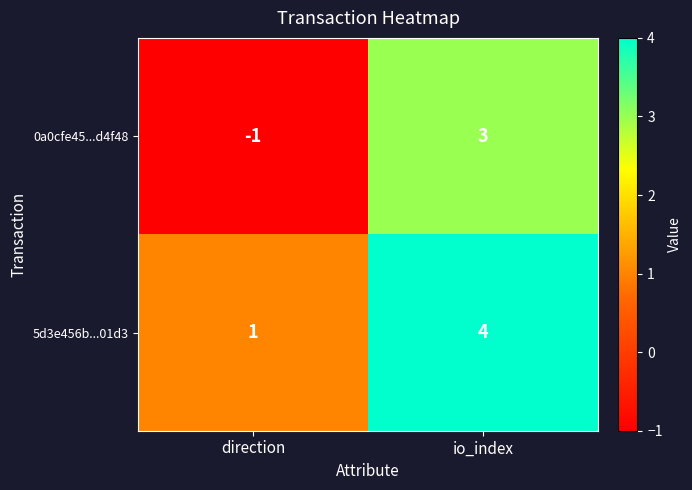

The 5d3e456b...01d3 series shows 2 at direction. True or false?

False